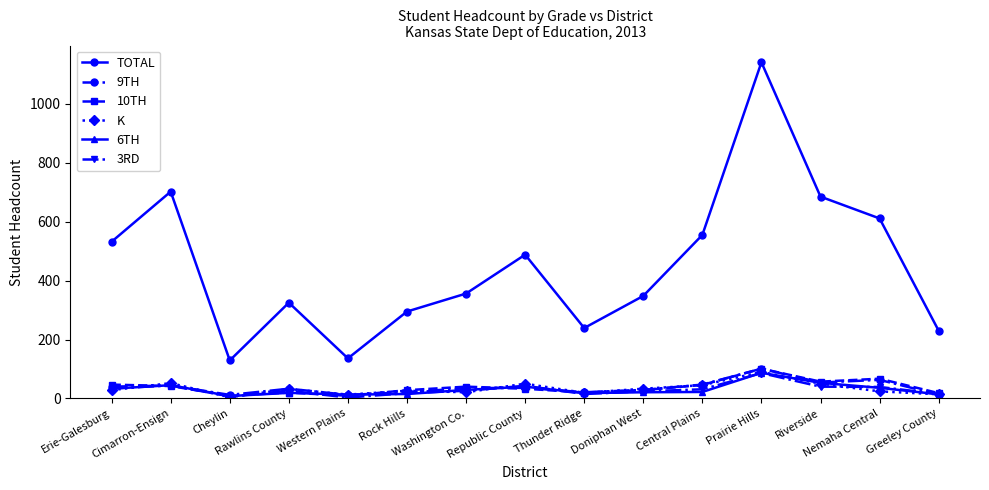

What is the spread (max minus min) of values at Cheylin?

125